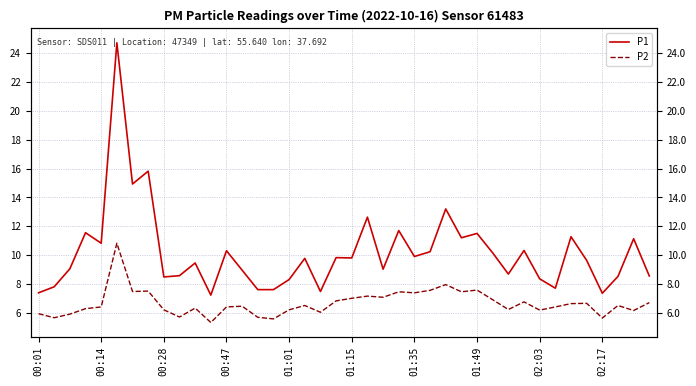

True or false: P1 and P2 intersect in this chart.

False